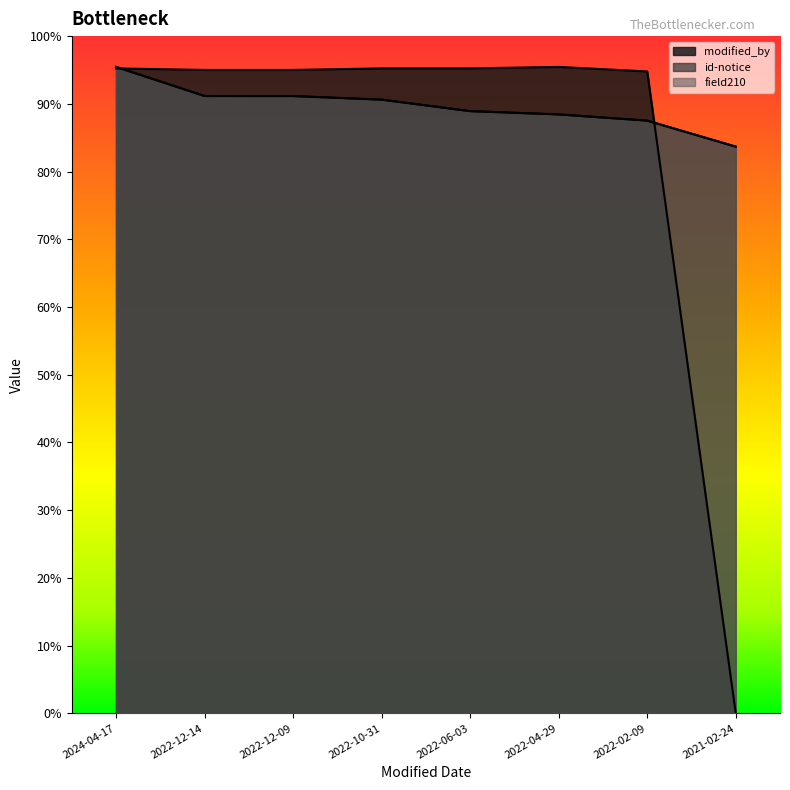

Where does the modified_by series first go above 16924?

2024-04-17